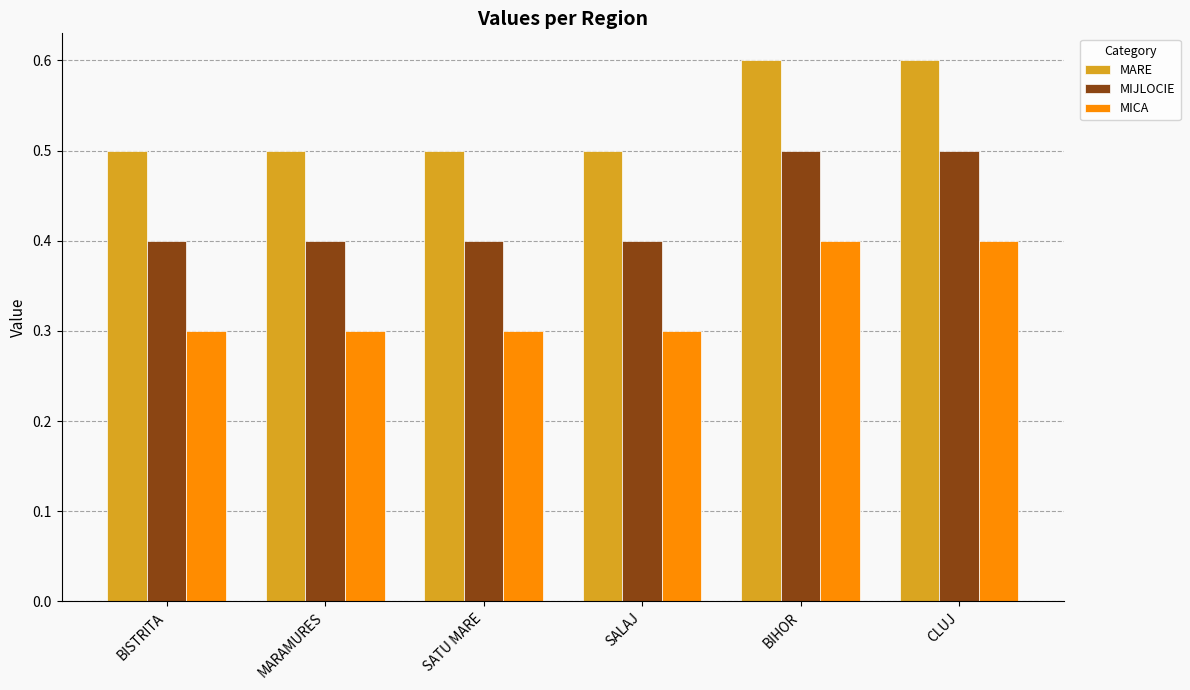

Is it true that MICA equals 0.3 at MARAMURES?

True